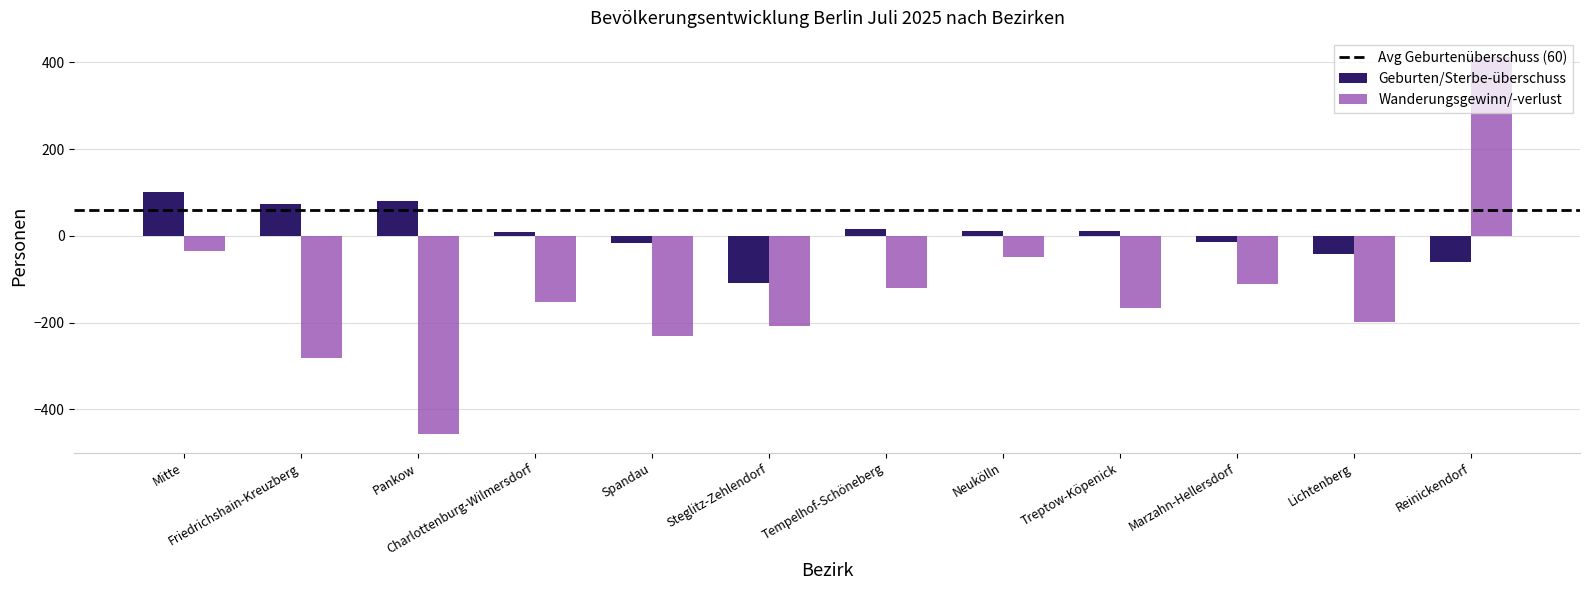

Is the value of Wanderungsgewinn/-verlust at Lichtenberg greater than the value of Geburten/Sterbe-überschuss at Marzahn-Hellersdorf?

No